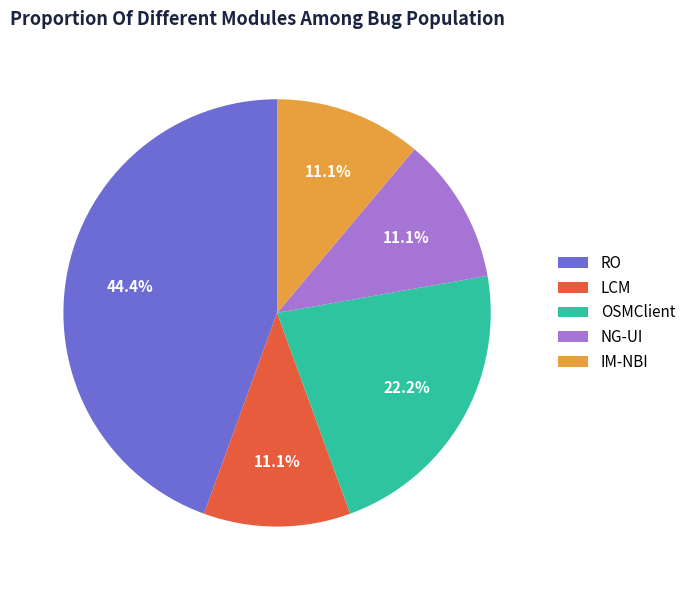

Which slice is the largest?

RO